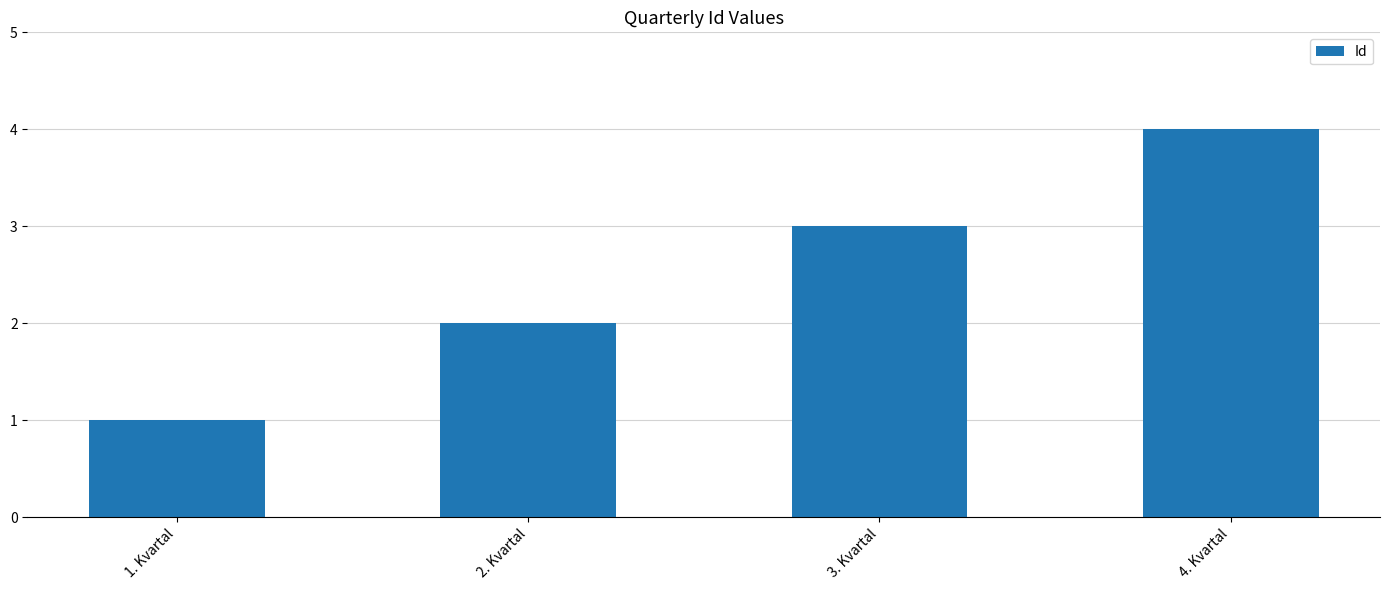

Which category has the highest value across all series?

4. Kvartal